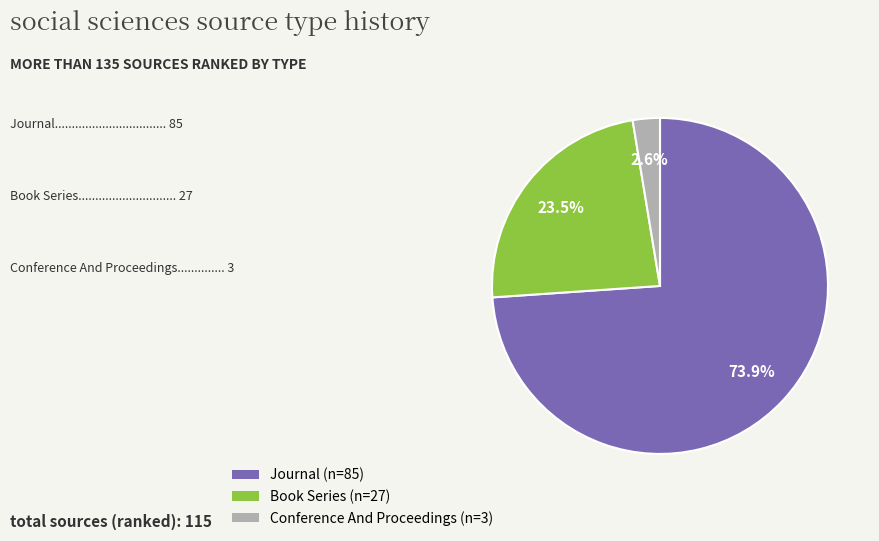

Count the number of slices in the pie.

3